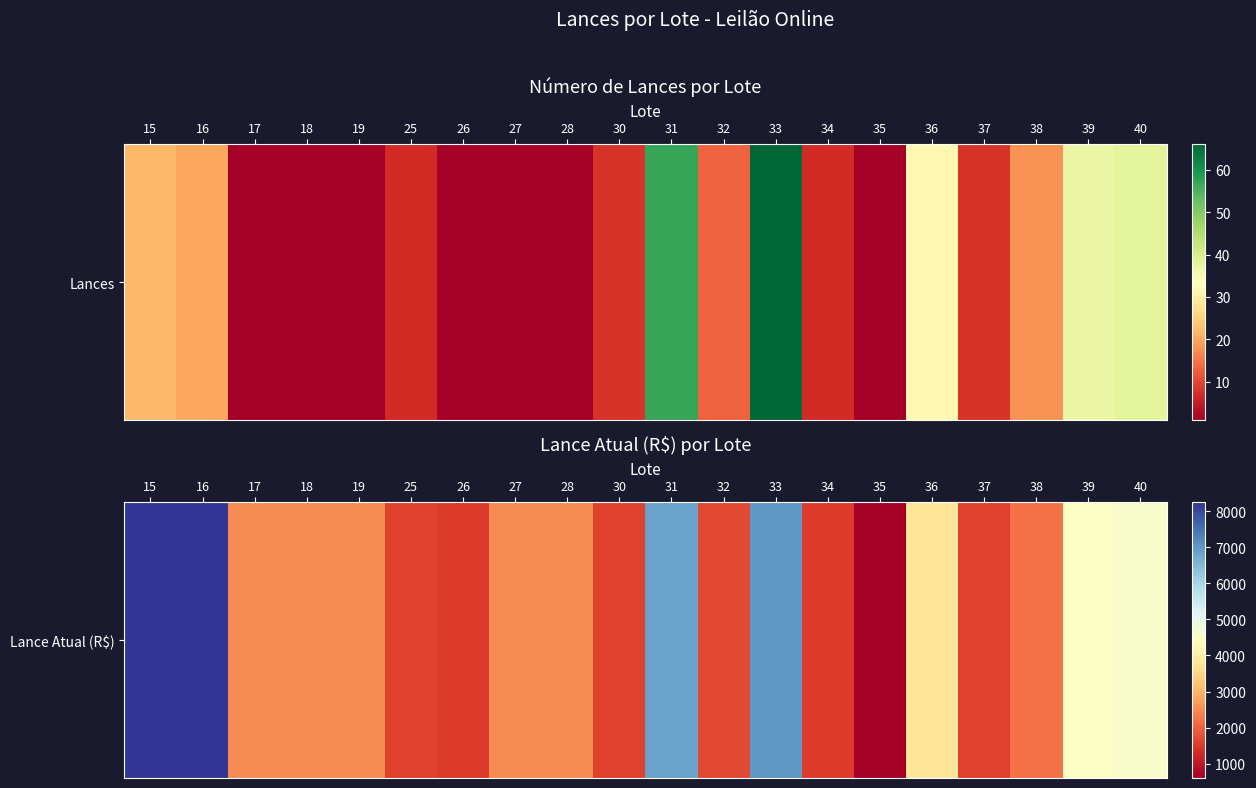

Is it true that the value at 32 is 601?

False